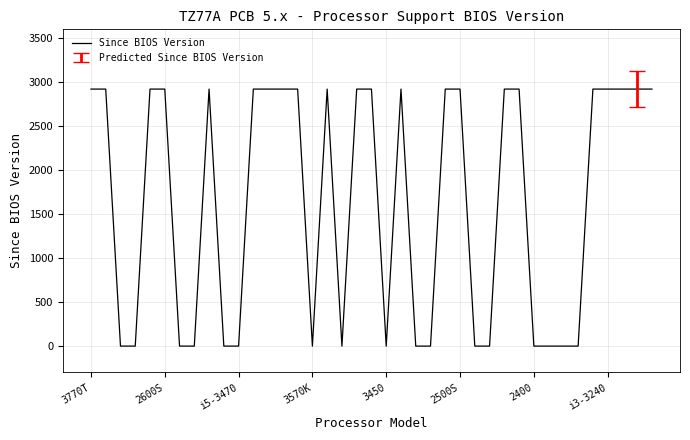

What is the maximum value shown in the chart?

2921